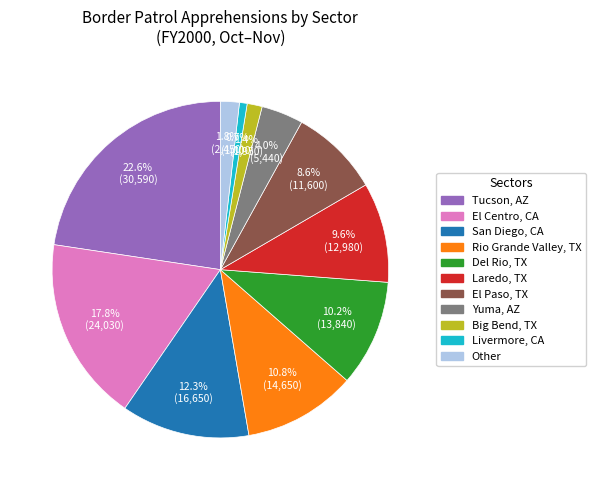

Count the number of slices in the pie.

11